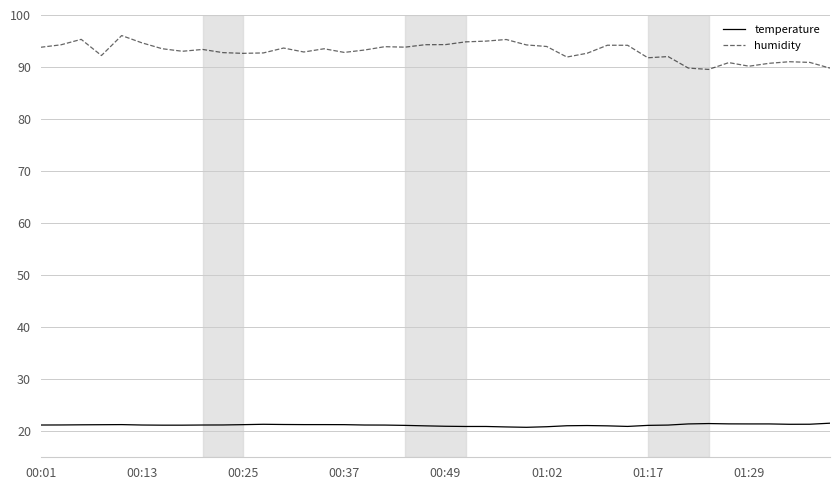

Rank the series by their average value, from highest to lowest.

humidity, temperature